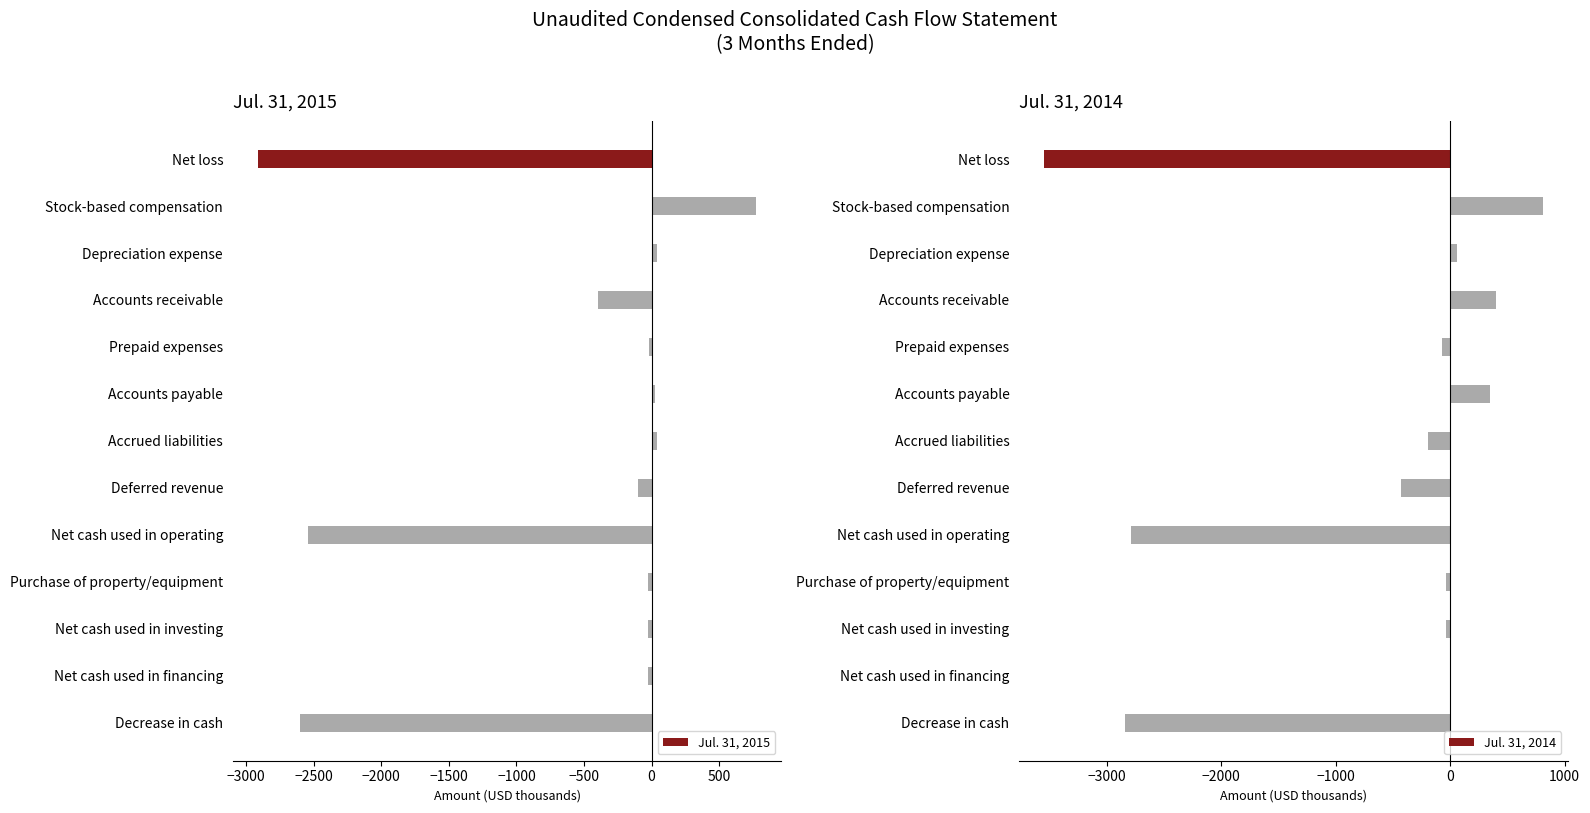

The Jul. 31, 2015 series shows 775 at Stock-based compensation. True or false?

True